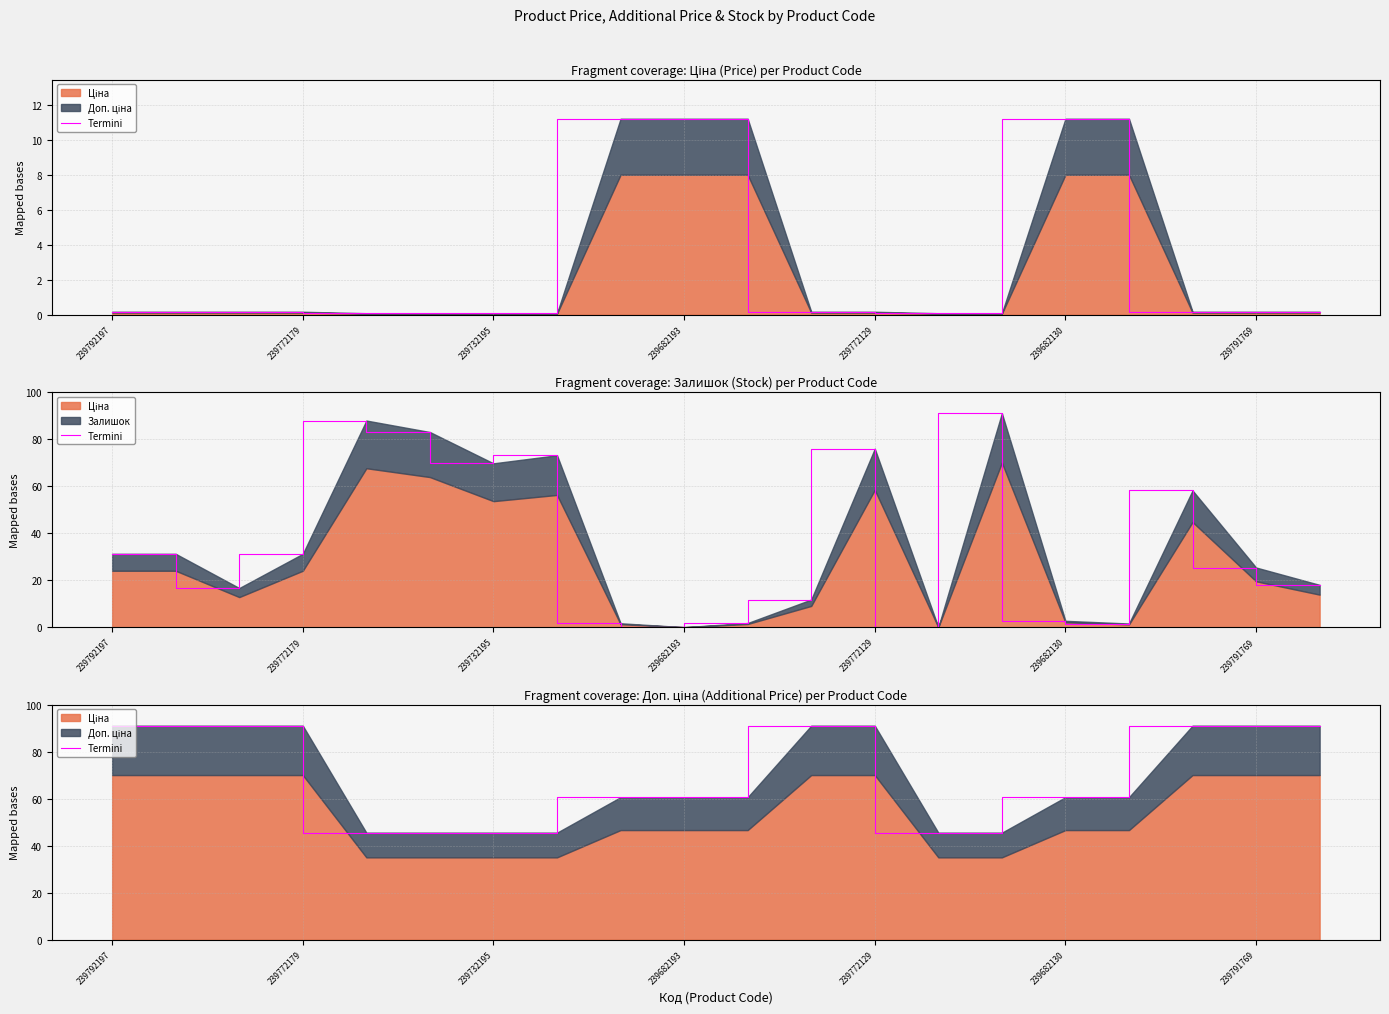

What is the value of the 16th point from the left?

60.6